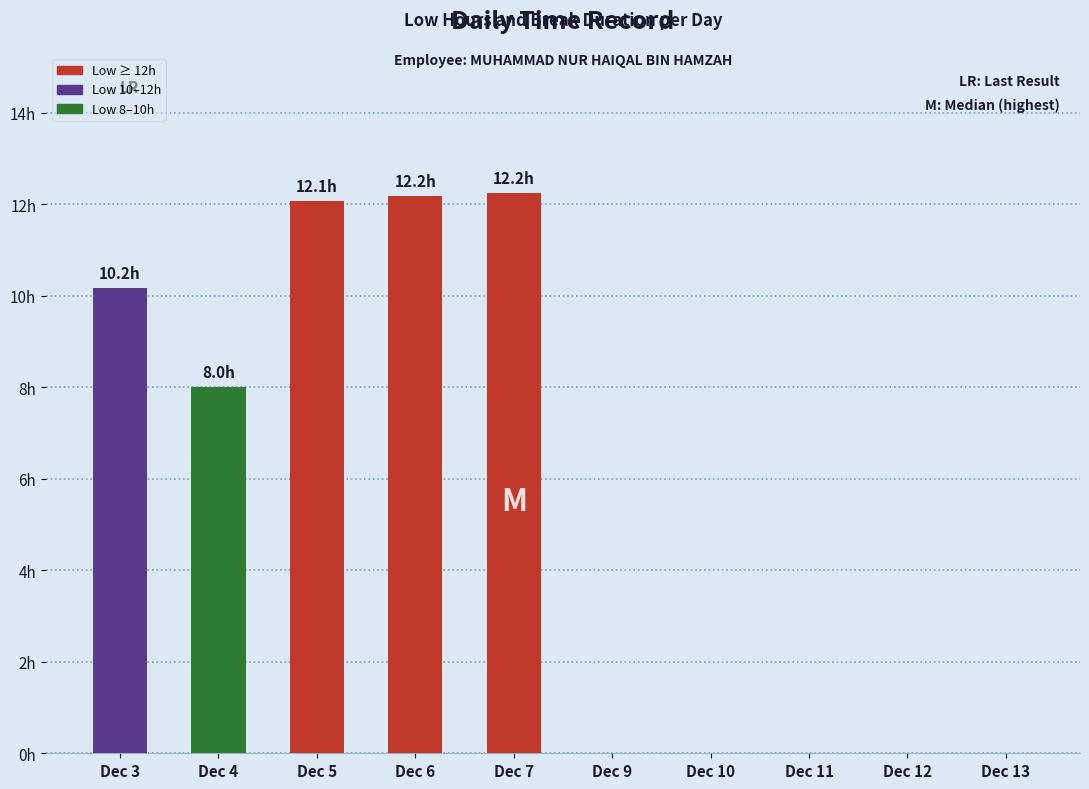

True or false: the data shows 8.0 at Dec 4.

True